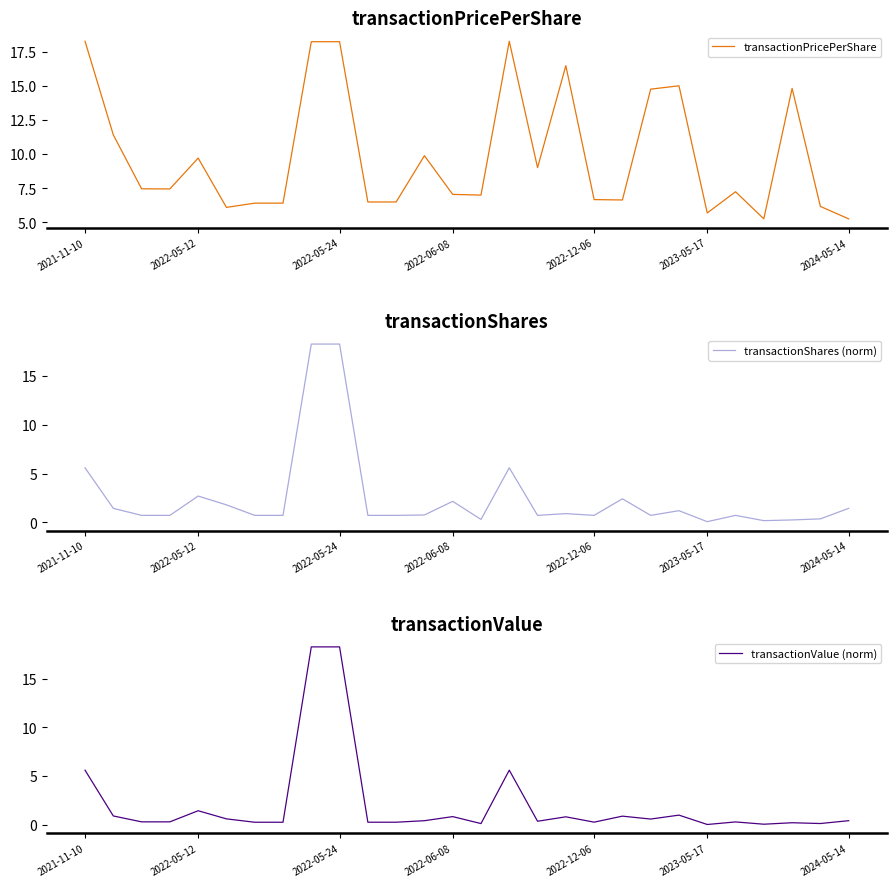

What is the sum of all transactionShares (norm) values?

70.8